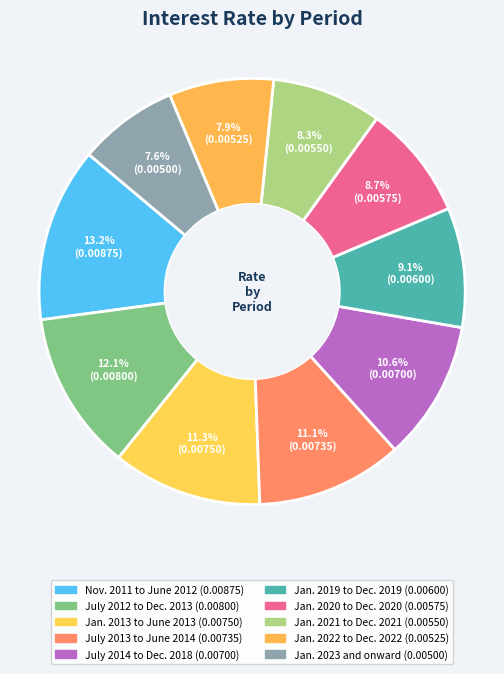

Is it true that Jan. 2020 to Dec. 2020 is 9% of the pie?

True